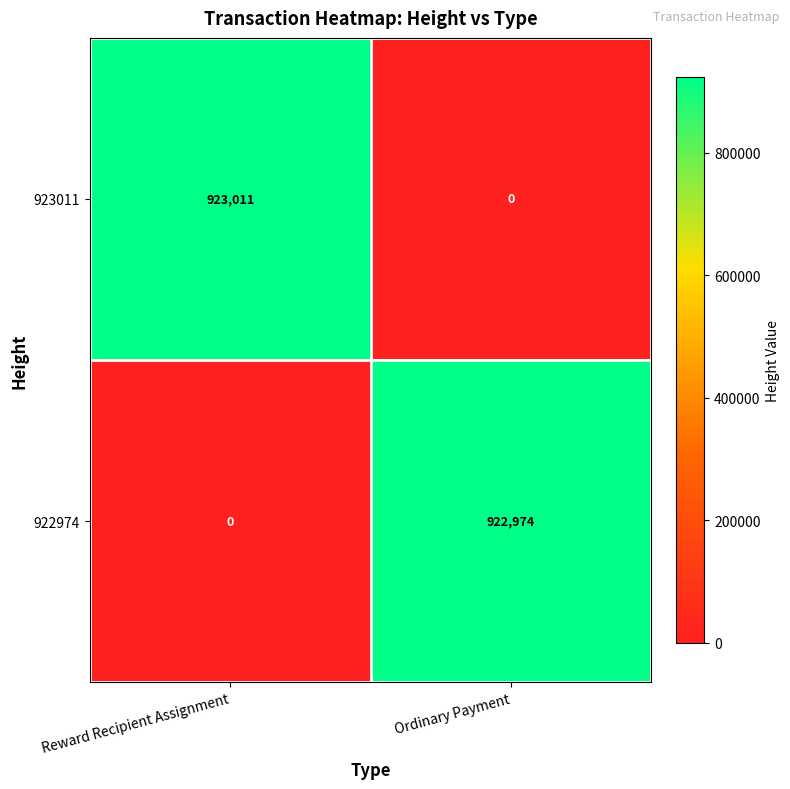

What is the sum of the 922974 values at Reward Recipient Assignment and Ordinary Payment?

922974